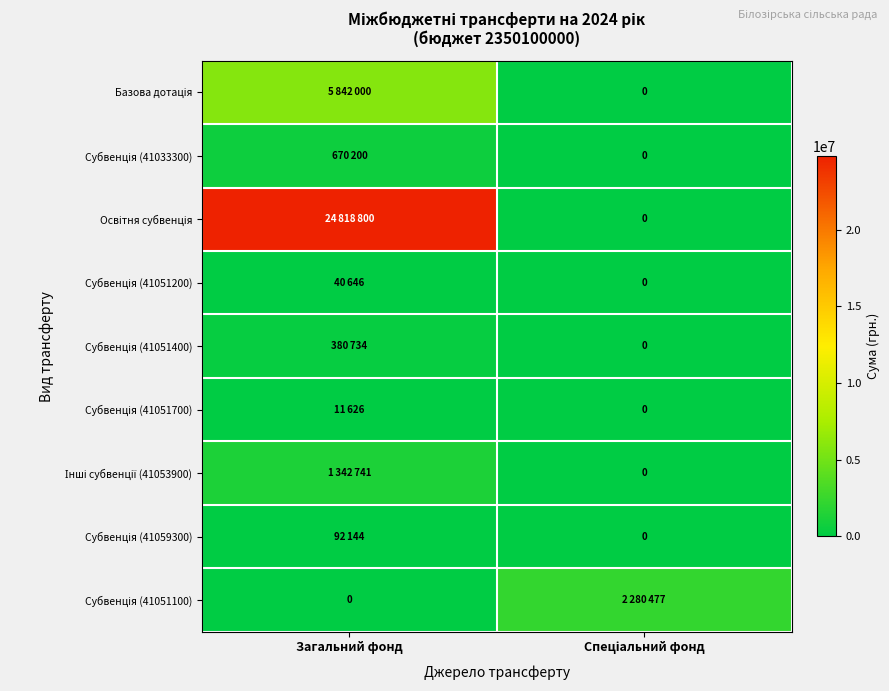

What is the difference between the highest and lowest values at Загальний фонд?

24818800